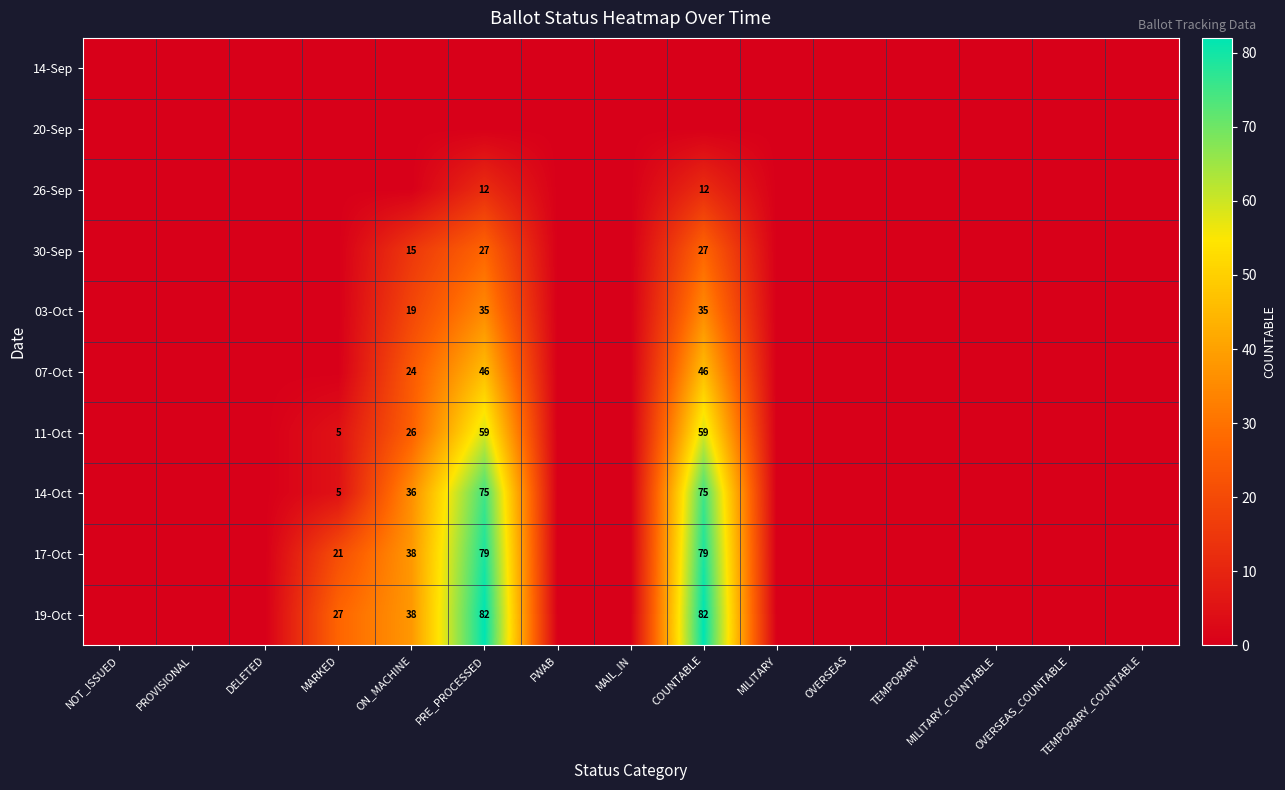

What is the sum of all 14-Oct values?

191